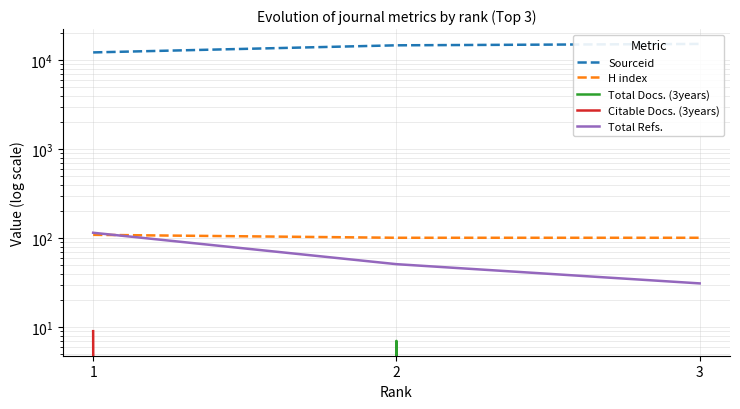

Which series has the widest spread of values?

Sourceid